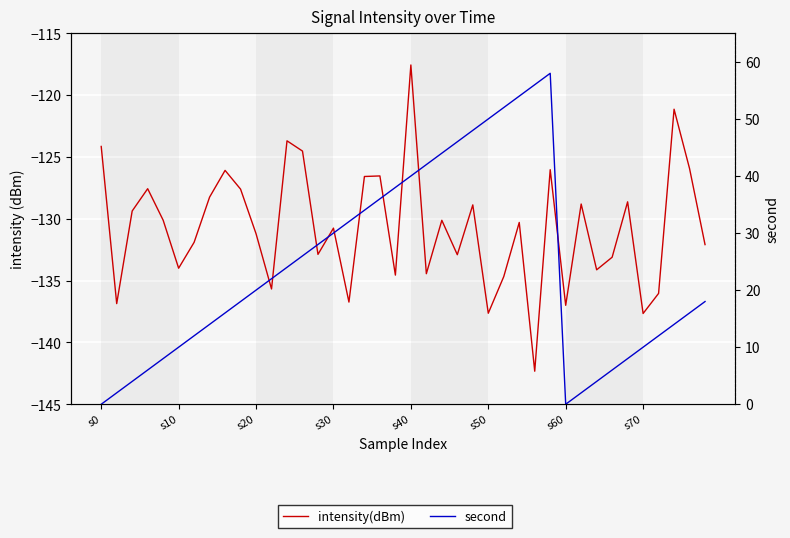

In second, how many points are higher than both neighbors (excluding endpoints)?

1